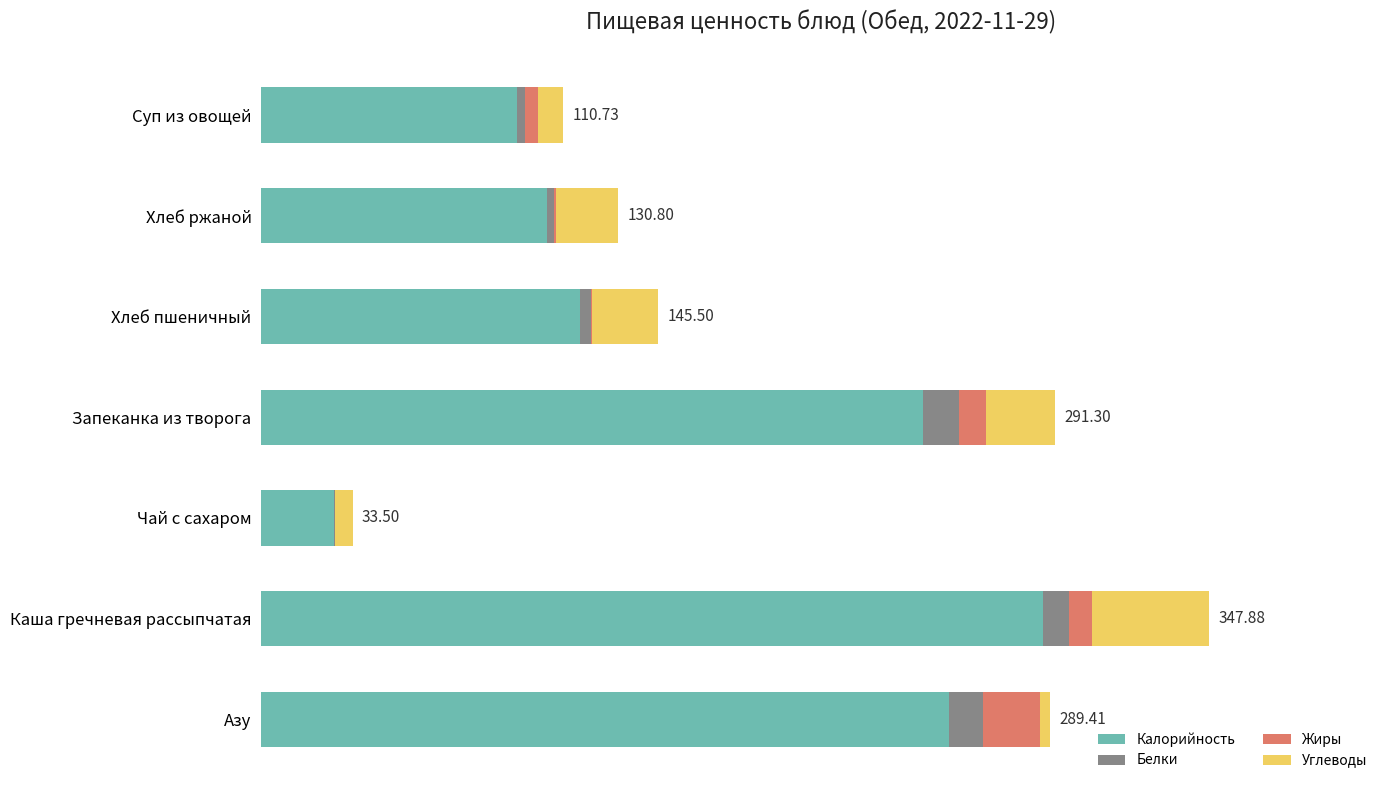

What are all the series names shown in the legend?

Калорийность, Белки, Жиры, Углеводы